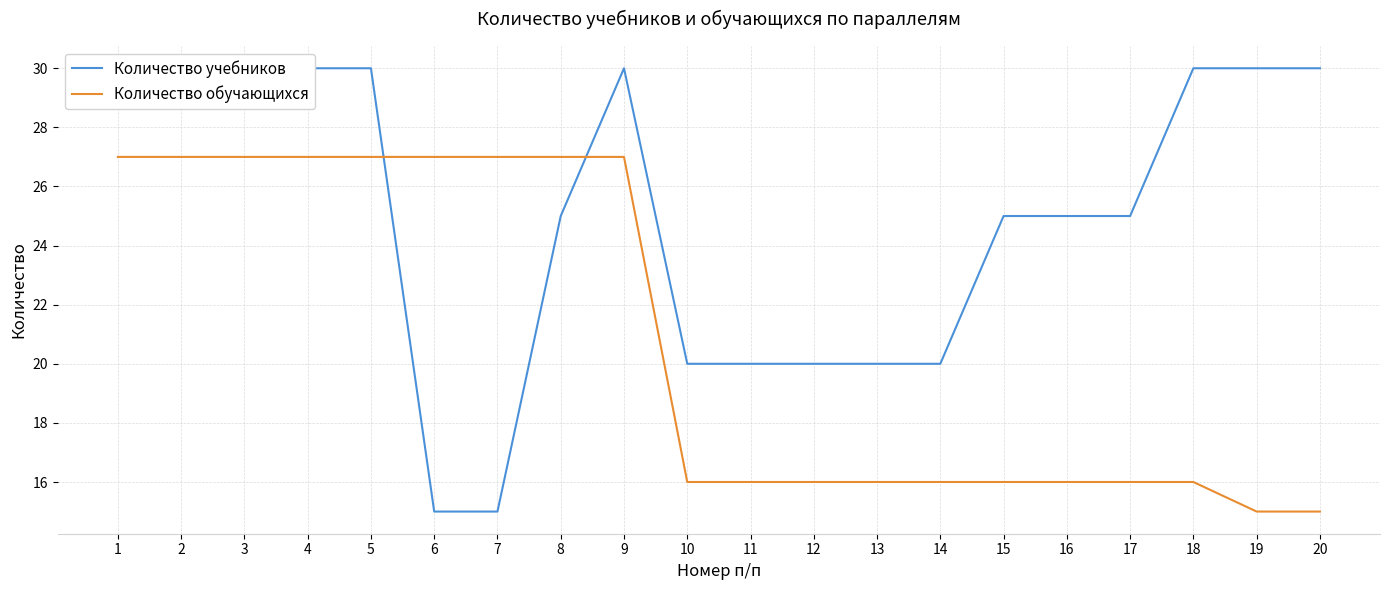

Where do Количество учебников and Количество обучающихся first cross each other?

5 and 6